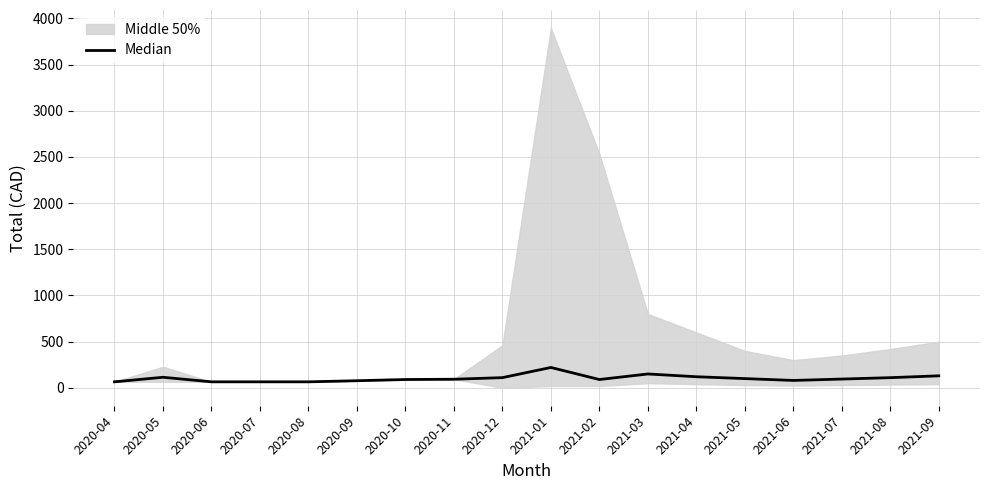

At which category does the data reach its first local peak?

2020-05